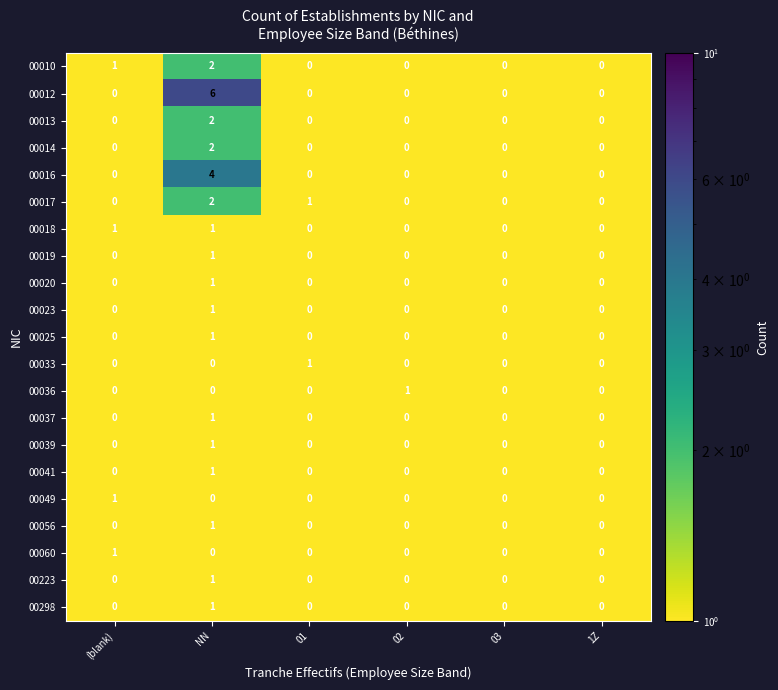

Is it true that 00033 equals 0 at 03?

True